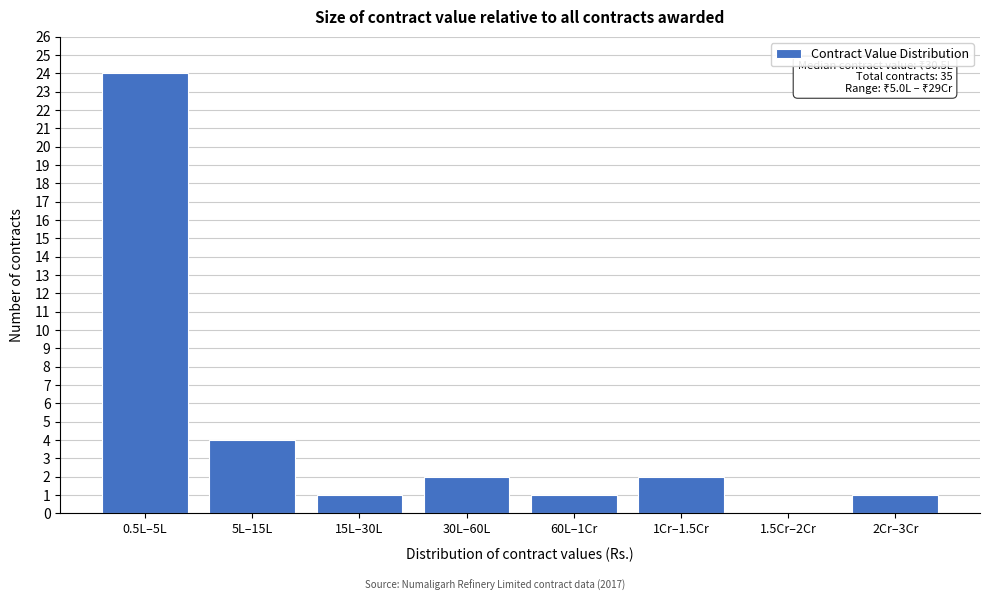

Reading right to left, what are all the values shown in this chart?

2Cr–3Cr=1	1.5Cr–2Cr=0	1Cr–1.5Cr=2	60L–1Cr=1	30L–60L=2	15L–30L=1	5L–15L=4	0.5L–5L=24